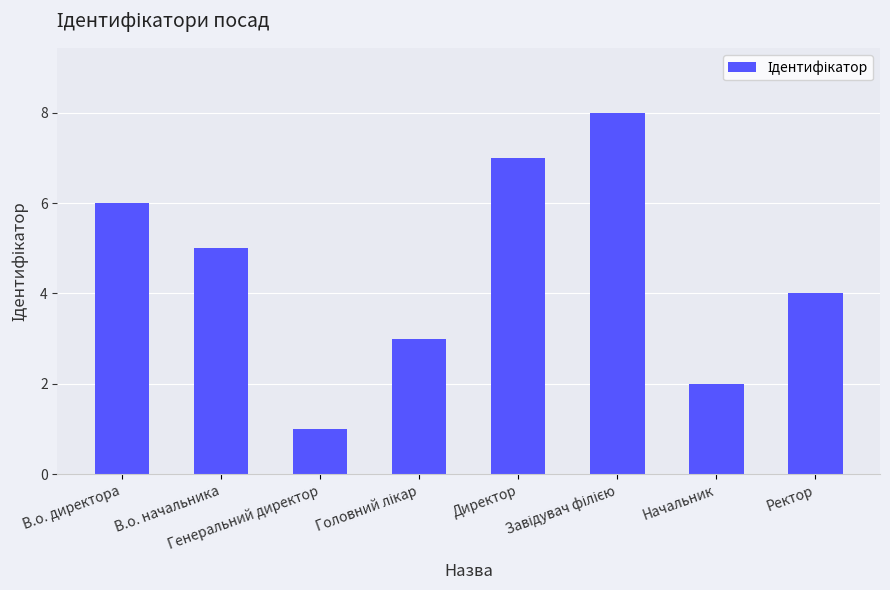

What is the change in value from В.о. начальника to Ректор?

-1